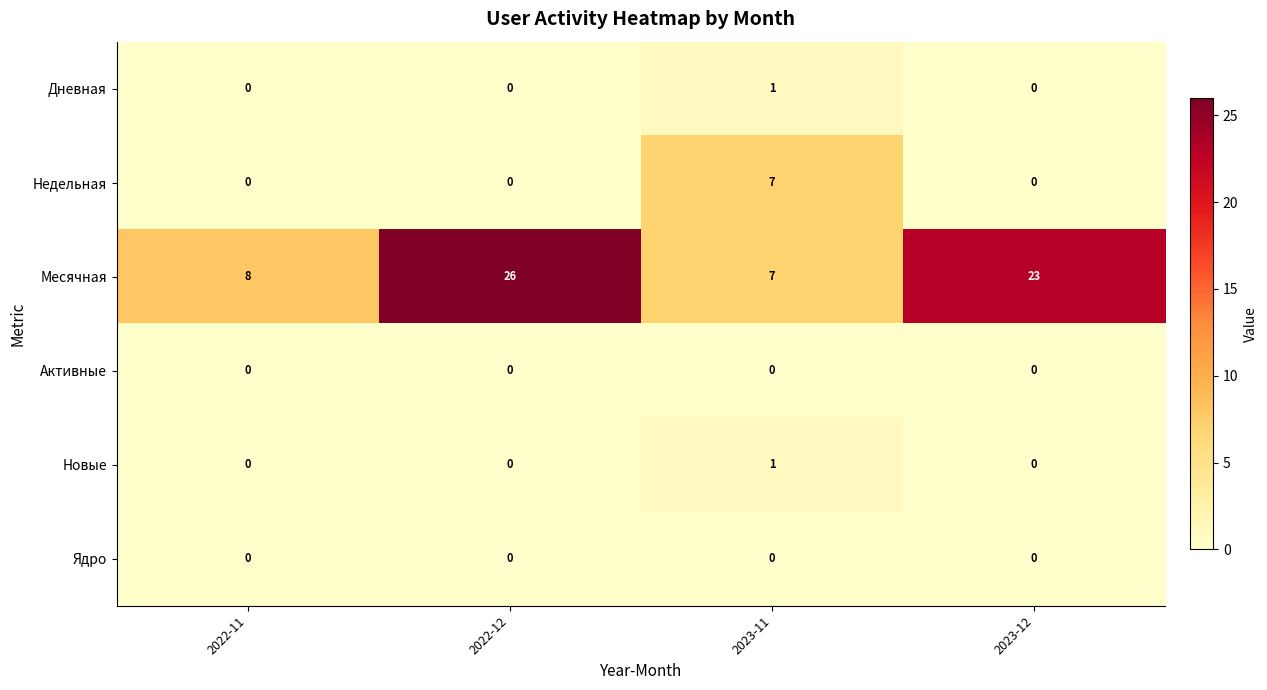

Is it true that Ядро equals 0 at 2023-11?

True